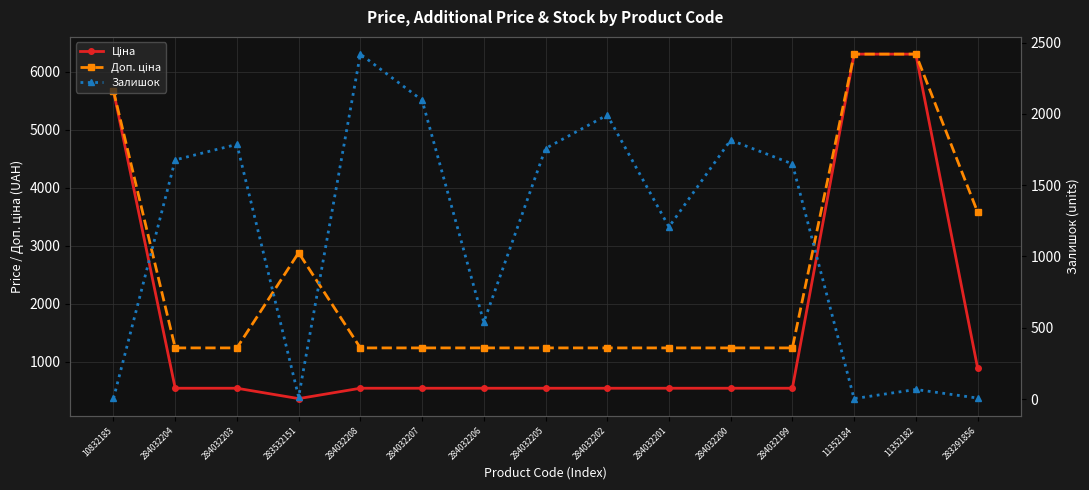

Reading left to right, what are all the values shown in this chart?

Ціна: 10832185=5673.8	284032204=539.0	284032203=539.0	283532151=359.9	284032208=539.0	284032207=539.0	284032206=539.0	284032205=539.0	284032202=539.0	284032201=539.0	284032200=539.0	284032199=539.0	11352184=6308.8	11352182=6308.8	283291856=895.9
Доп. ціна: 10832185=5673.8	284032204=1235.4	284032203=1235.4	283532151=2878.8	284032208=1235.4	284032207=1235.4	284032206=1235.4	284032205=1235.4	284032202=1235.4	284032201=1235.4	284032200=1235.4	284032199=1235.4	11352184=6308.8	11352182=6308.8	283291856=3583.6
Залишок: 10832185=4.0	284032204=1677.0	284032203=1786.0	283532151=15.0	284032208=2419.0	284032207=2096.0	284032206=539.0	284032205=1757.0	284032202=1992.0	284032201=1207.0	284032200=1816.0	284032199=1649.0	11352184=3.0	11352182=67.0	283291856=7.0